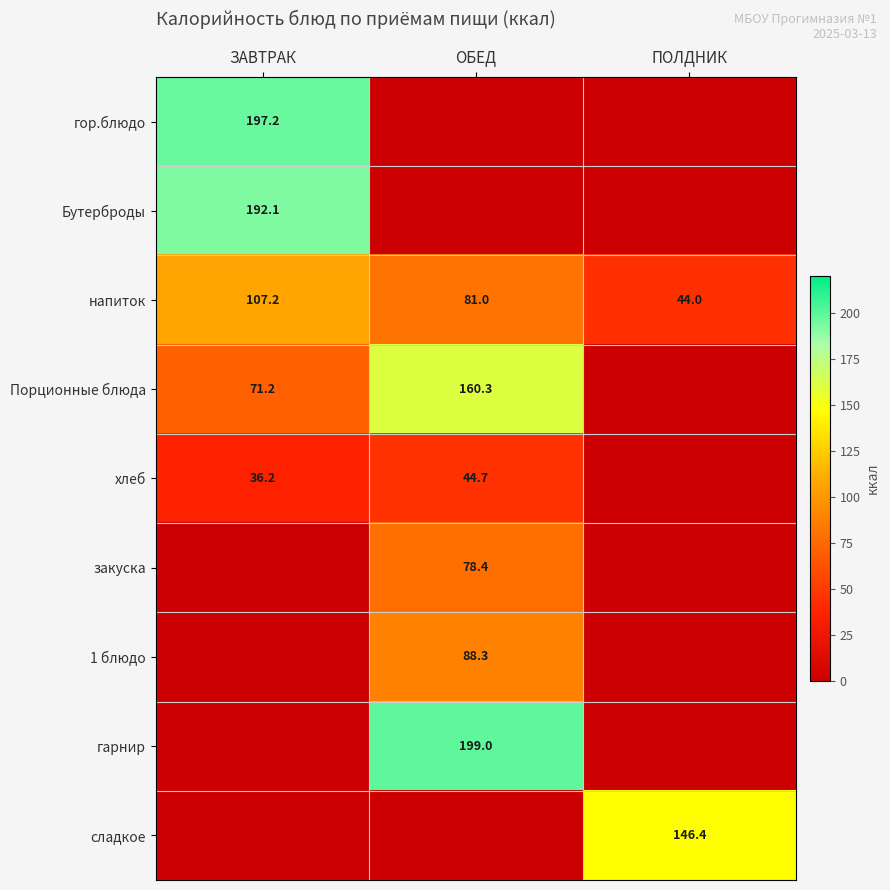

The гор.блюдо series shows 197.2 at ЗАВТРАК. True or false?

True